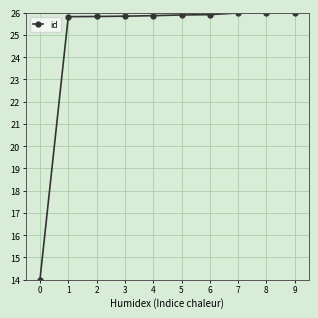

How many data points are above 25?

9